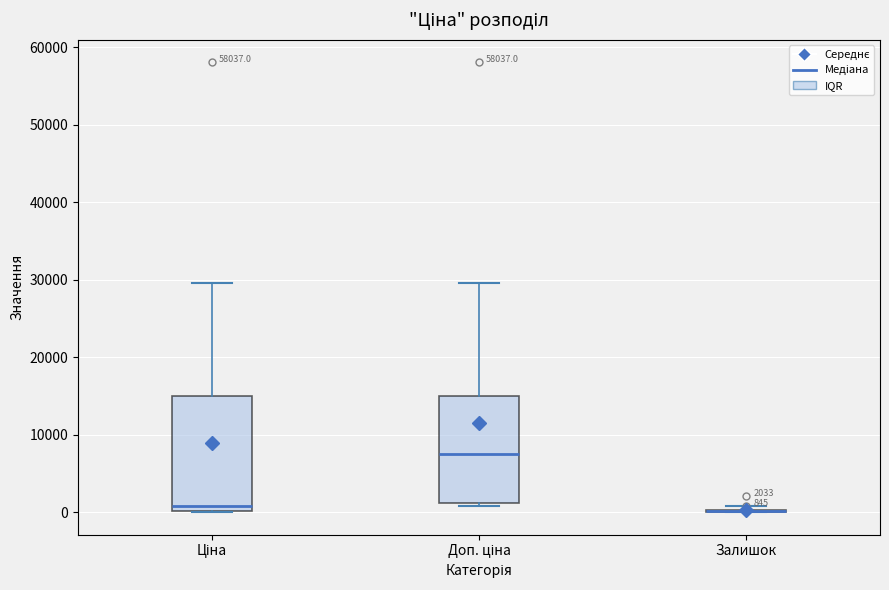

Which box is the tallest, from its lower edge to its upper edge?

Ціна